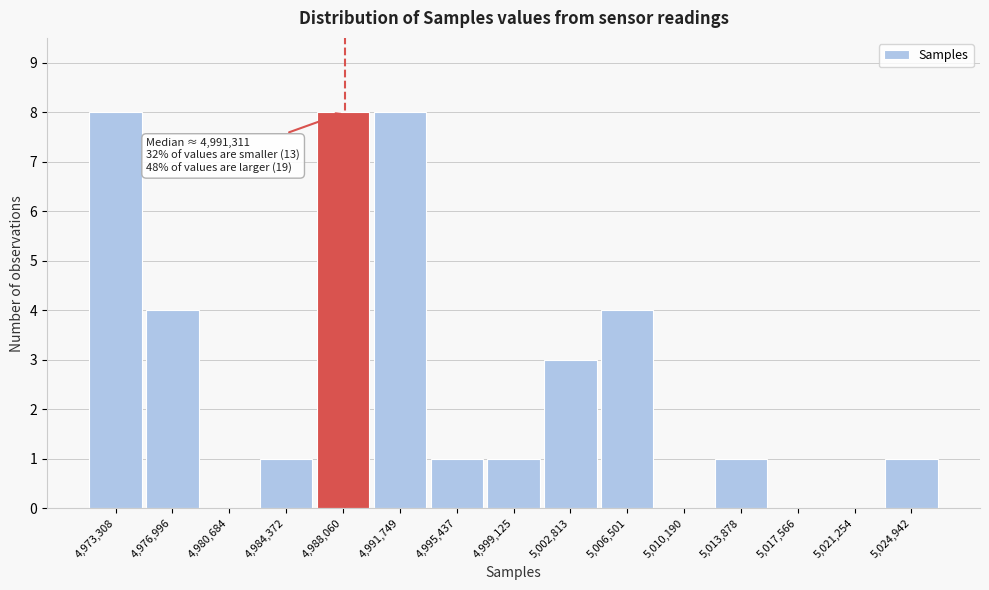

The value at 4,980,684 is 0. True or false?

True